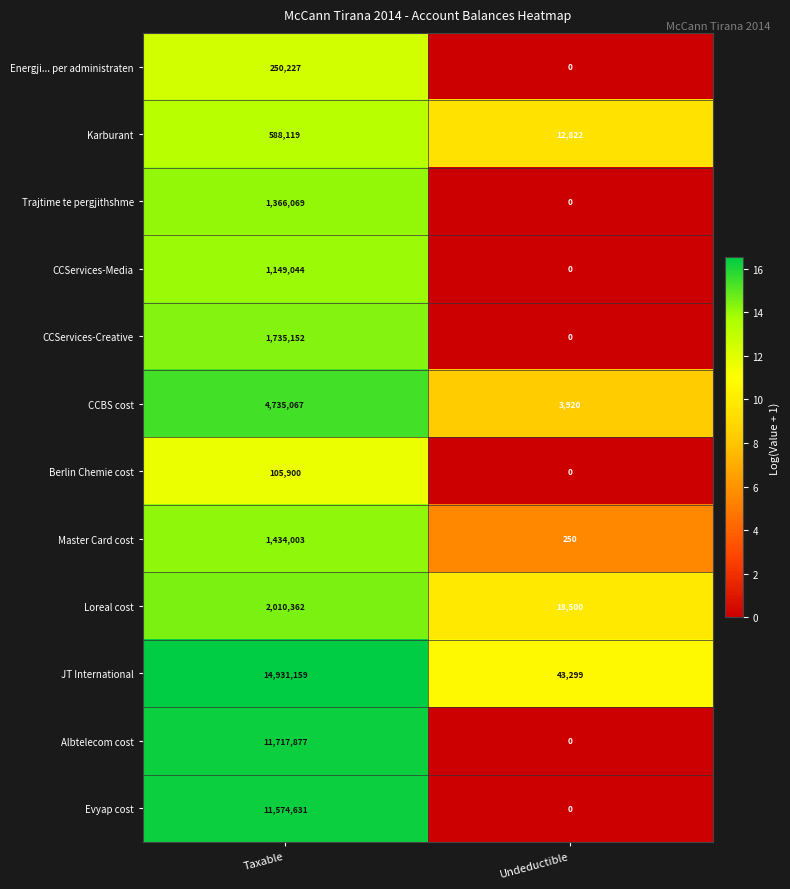

True or false: Karburant has a value of 12822 at Undeductible.

True